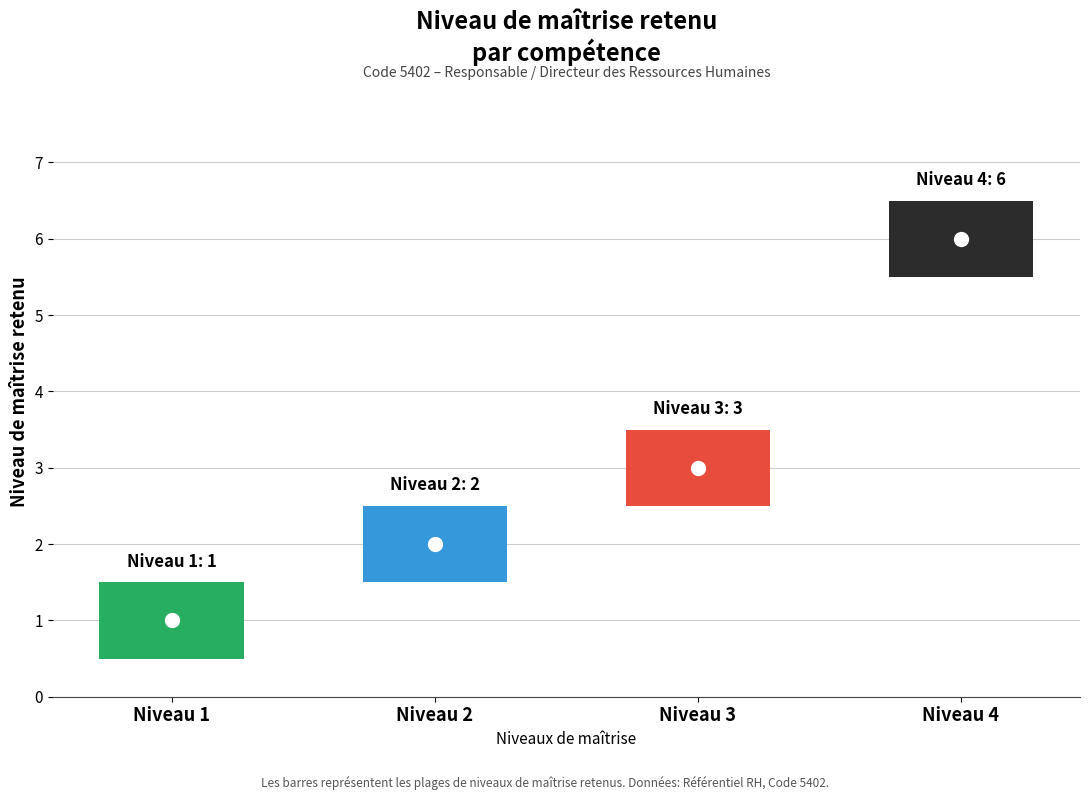

What is the maximum value shown in the chart?

6